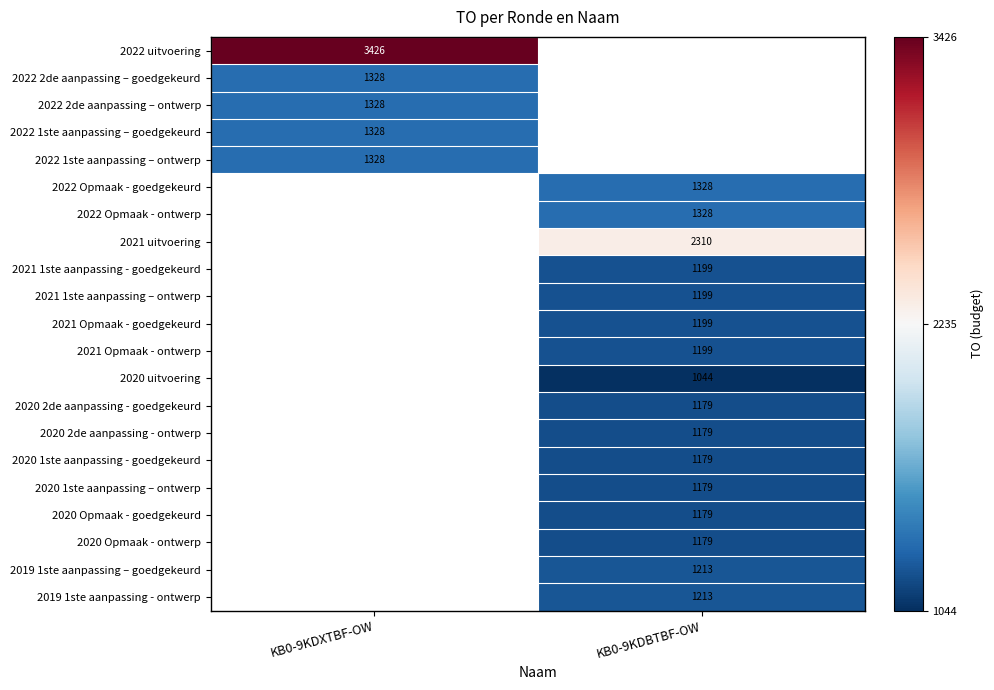

At which category is the sum across all series the highest?

KB0-9KDBTBF-OW